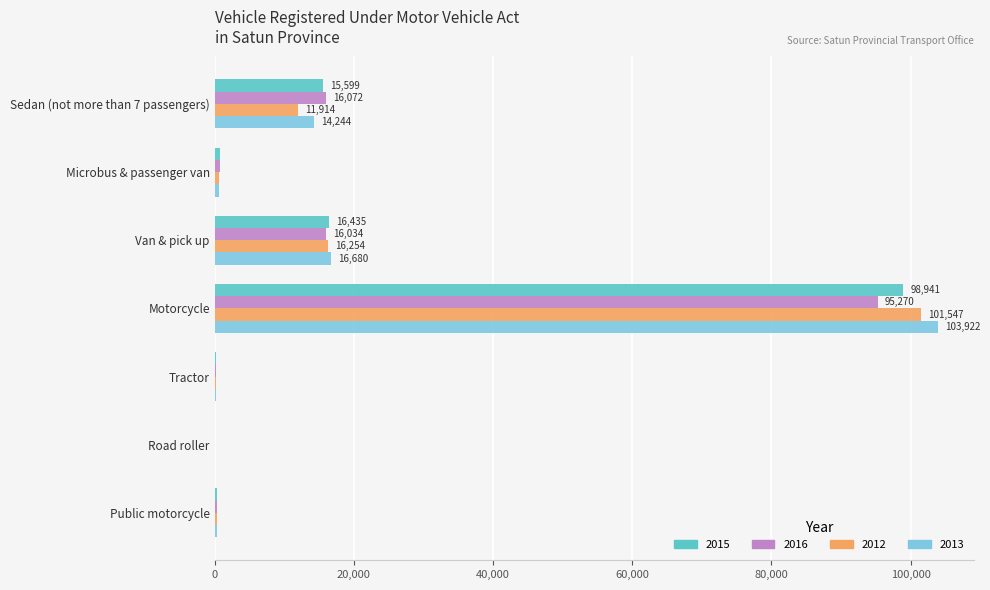

Is the value of 2012 at Motorcycle greater than the value of 2015 at Microbus & passenger van?

Yes